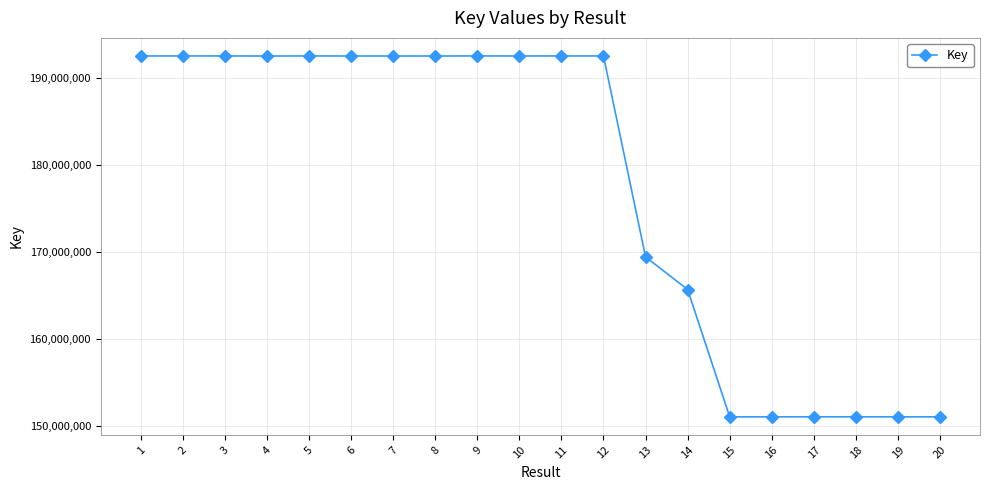

True or false: the data shows 192482616 at 2.

True